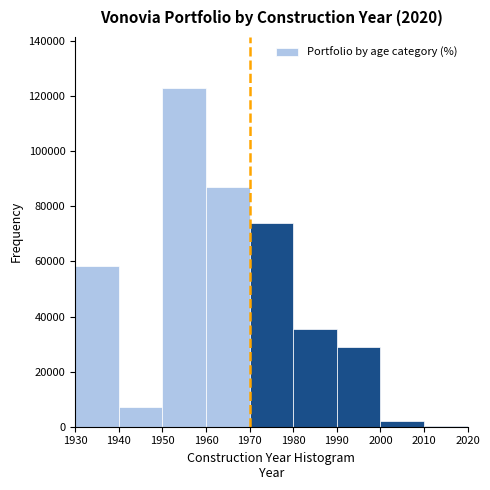

Reading left to right, list every bar in this chart as the range it spans on the x-axis followed by its height. The values are not printed on the chart, so give them approximately, as read against the axis.

1930 to 1940: 58000
1940 to 1950: 8000
1950 to 1960: 124000
1960 to 1970: 86000
1970 to 1980: 74000
1980 to 1990: 36000
1990 to 2000: 30000
2000 to 2010: 2000
2010 to 2020: under 2000